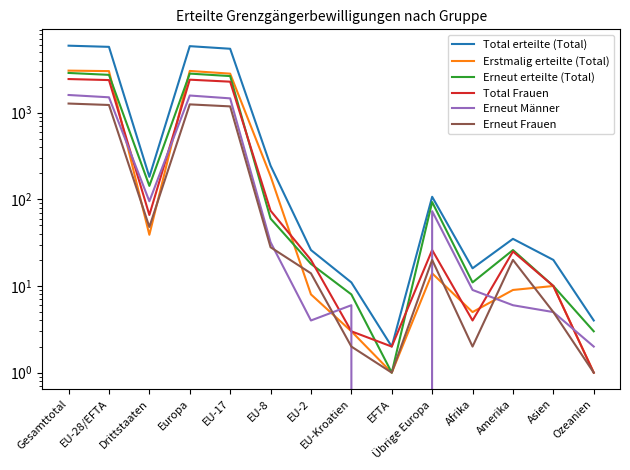

Reading right to left, extract all data points from this chart.

Total erteilte (Total): 4	20	35	16	107	2	11	26	245	5466	5857	182	5750	5932
Erstmalig erteilte (Total): 1	10	9	5	14	1	3	8	185	2821	3032	39	3018	3057
Erneut erteilte (Total): 3	10	26	11	93	1	8	18	60	2645	2825	143	2732	2875
Total Frauen: 1	10	25	4	26	2	3	20	74	2279	2404	66	2378	2444
Erneut Männer: 2	5	6	9	73	0	6	4	32	1463	1578	95	1505	1600
Erneut Frauen: 1	5	20	2	20	1	2	14	28	1182	1247	48	1227	1275